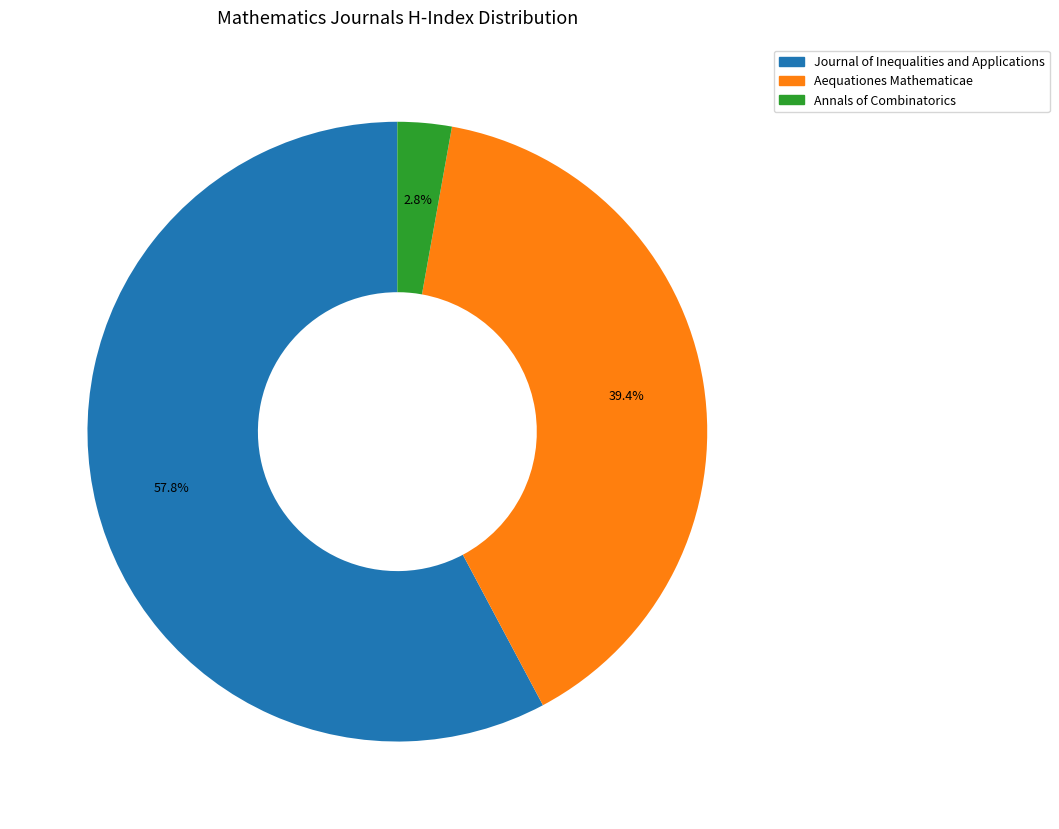

What percentage is the Annals of Combinatorics slice, to the nearest percent?

3%